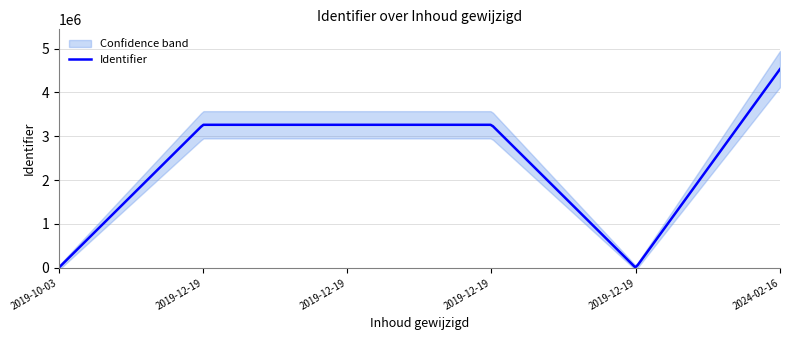

Between 2019-10-03 and 2019-12-19 08:44:58, which is larger?

2019-10-03